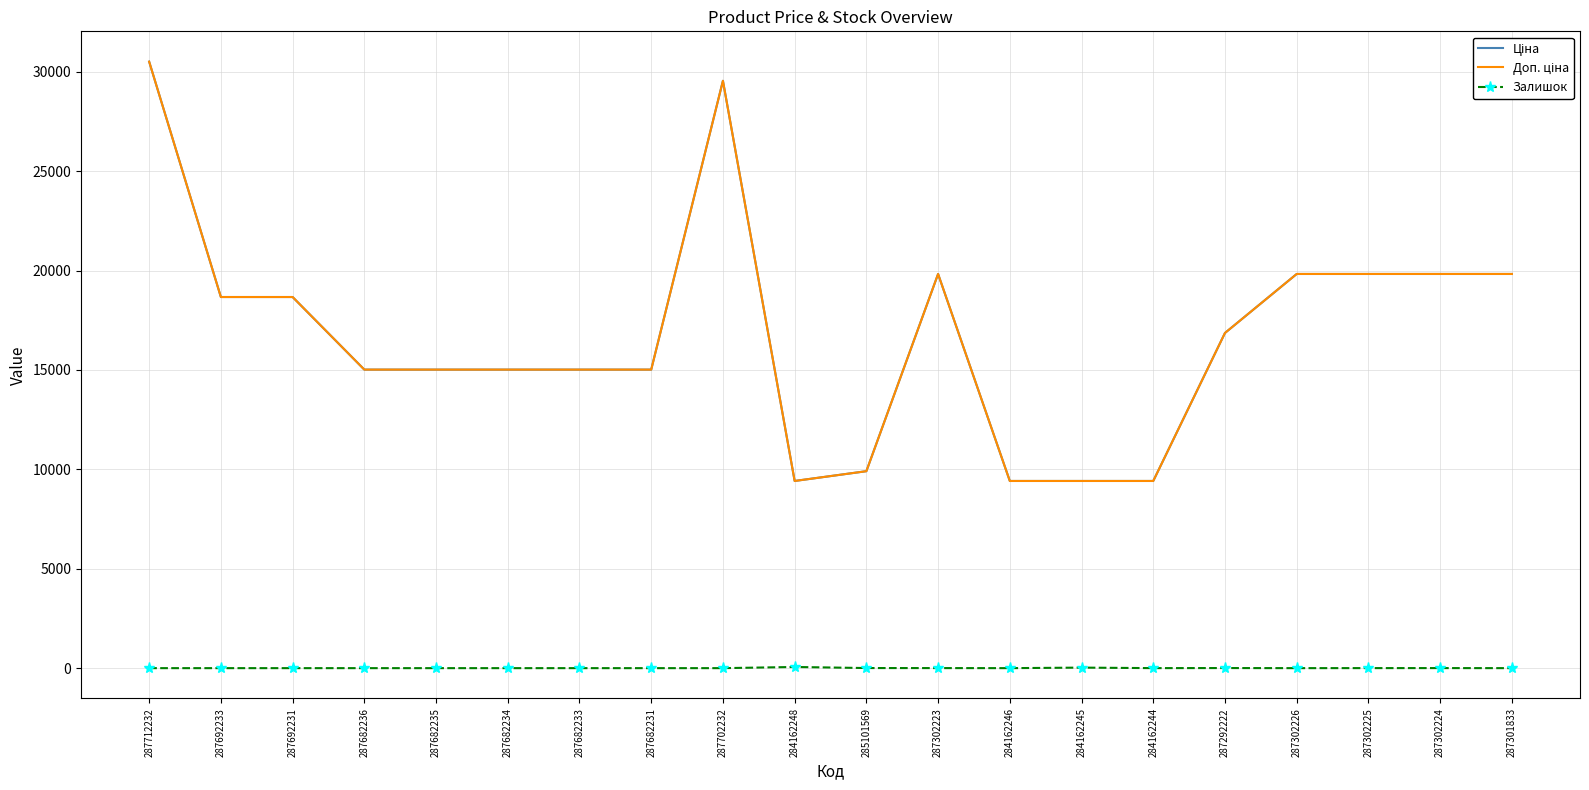

What position from the left is 287302223?

12